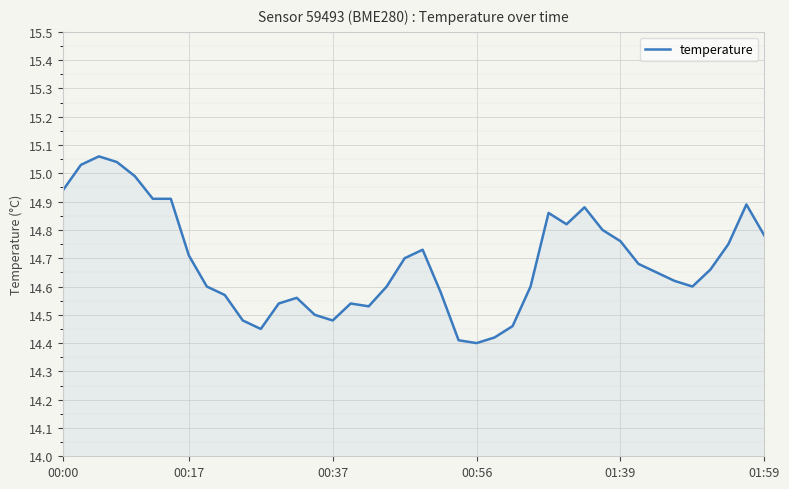

What is the difference between the maximum and minimum values?

0.7